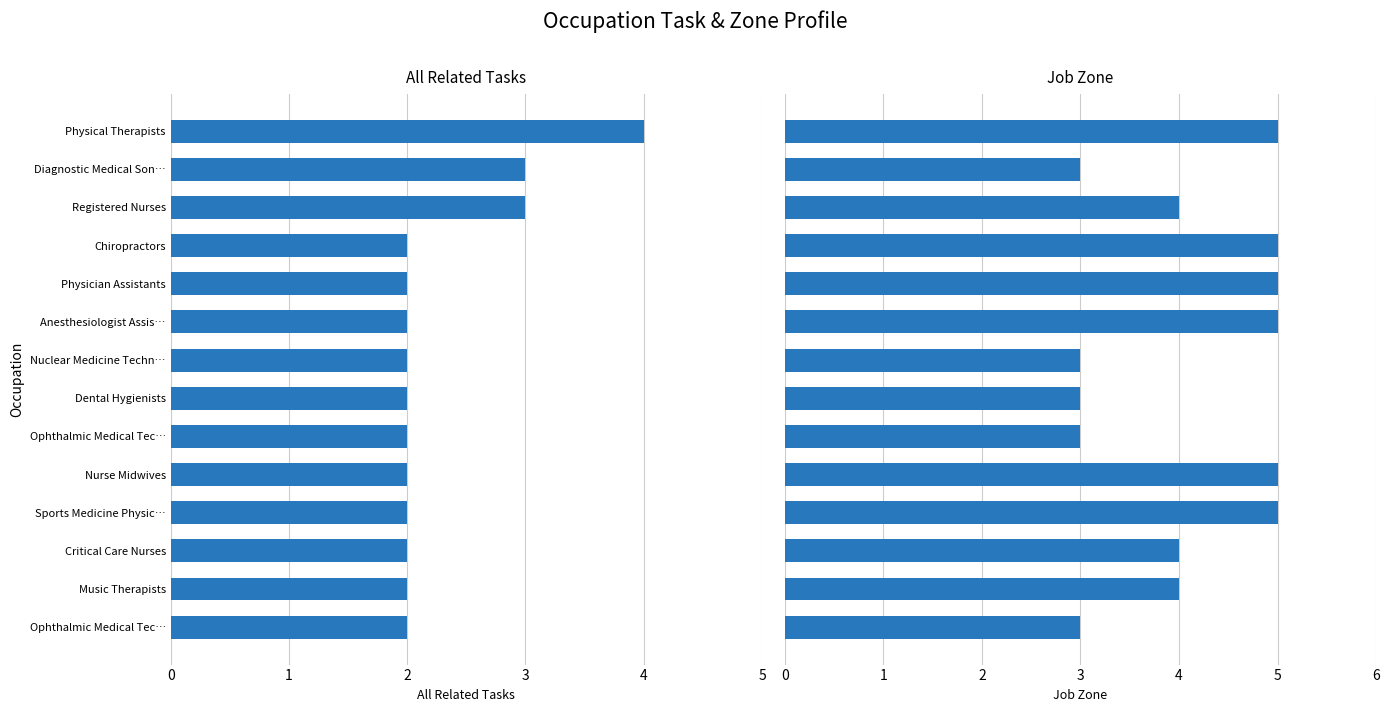

How many categories are shown in the chart?

14